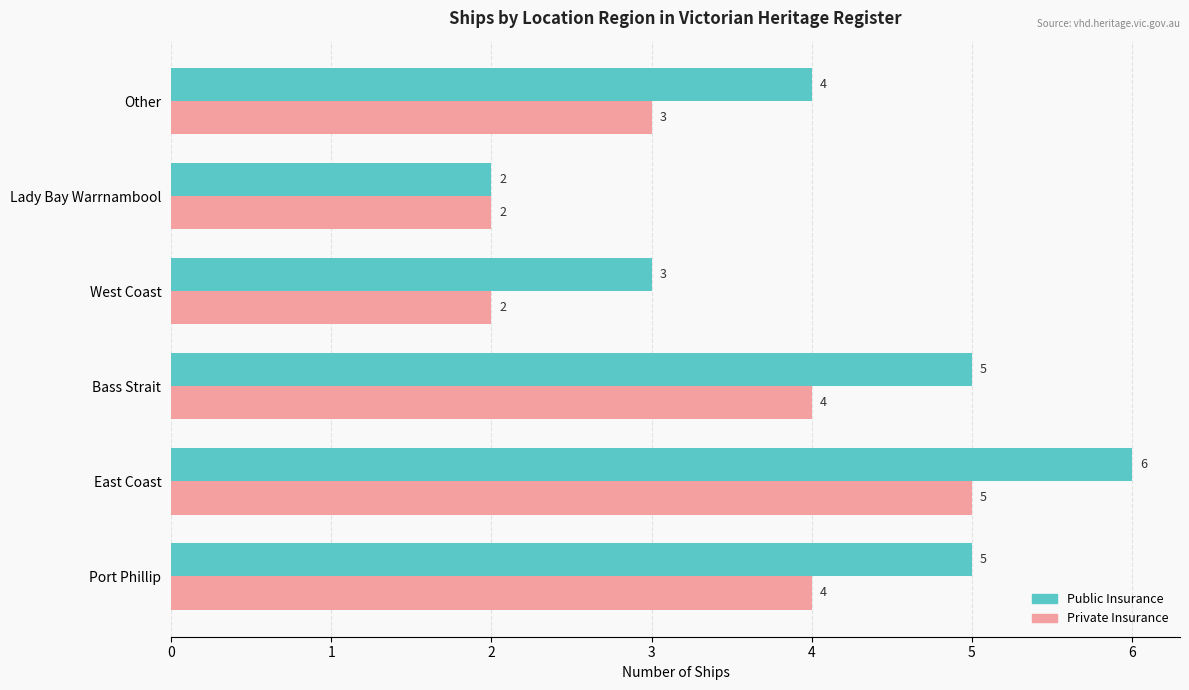

Which series has the widest spread of values?

Public Insurance